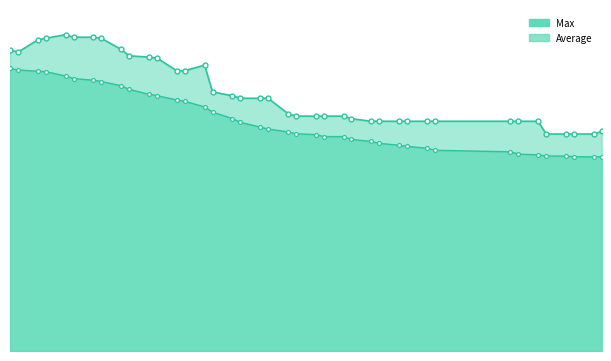

How many lines are shown in the chart?

2